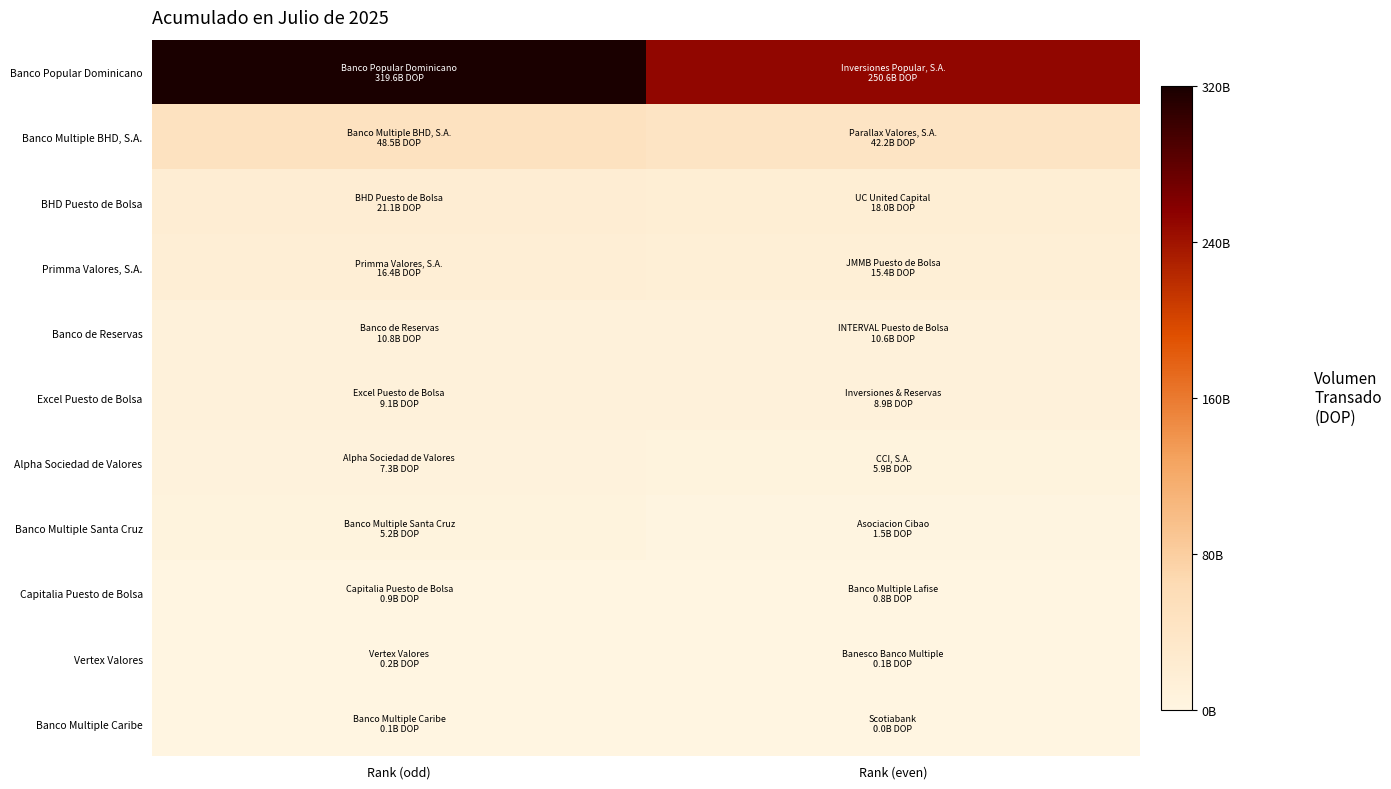

Rank the series at Rank (odd) from lowest to highest value.

Banco Multiple Caribe, Vertex Valores, Capitalia Puesto de Bolsa, Banco Multiple Santa Cruz, Alpha Sociedad de Valores, Excel Puesto de Bolsa, Banco de Reservas, Primma Valores, S.A., BHD Puesto de Bolsa, Banco Multiple BHD, S.A., Banco Popular Dominicano